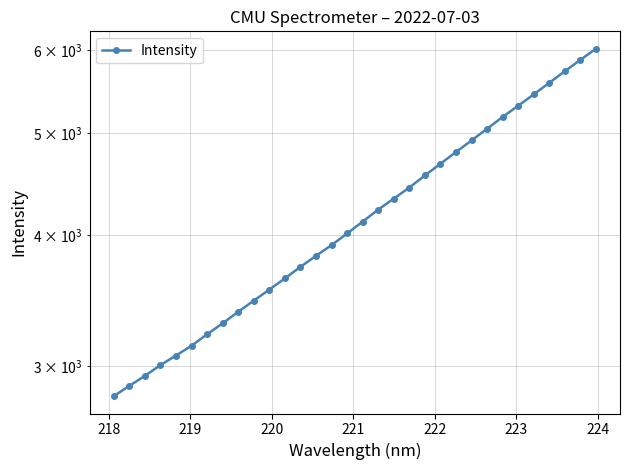

True or false: the data has more than 1 interior local peaks.

False